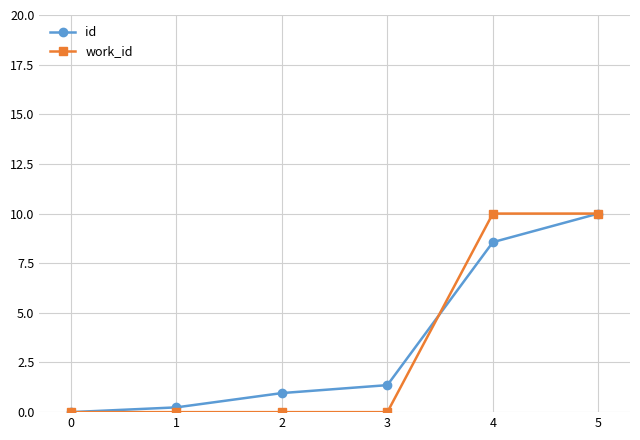

What are all the series names shown in the legend?

id, work_id